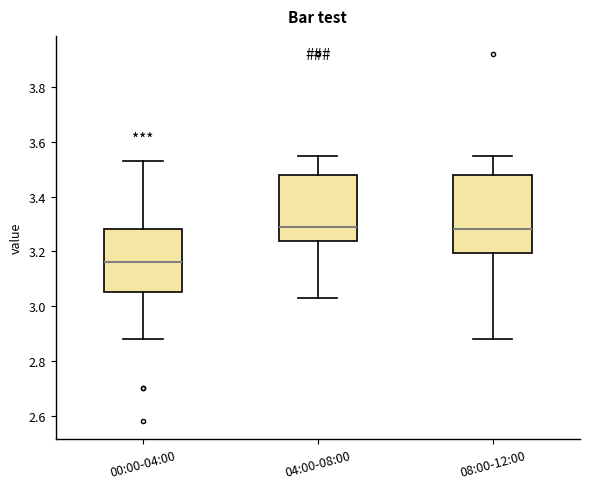

Which box is the tallest, from its lower edge to its upper edge?

08:00-12:00